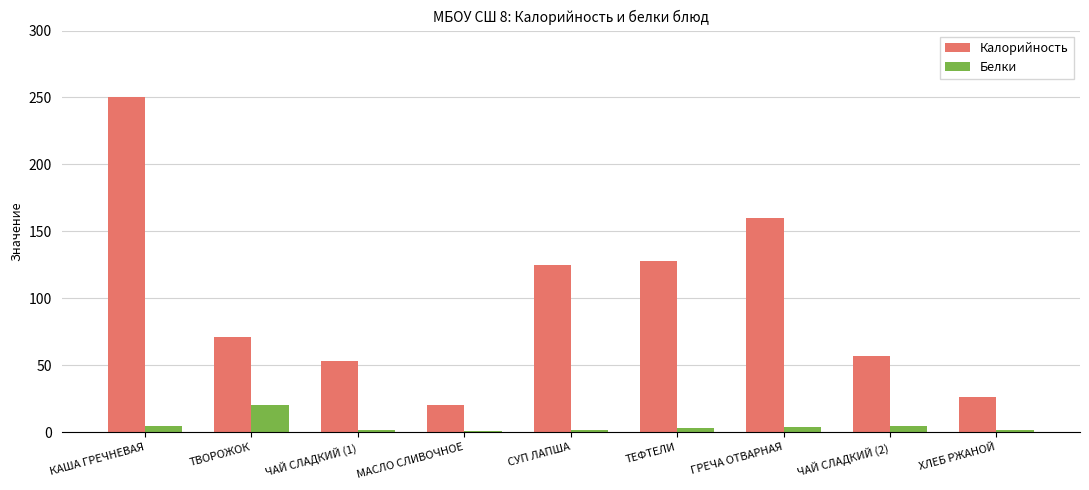

Are the bars grouped side by side (vs. stacked)?

Yes